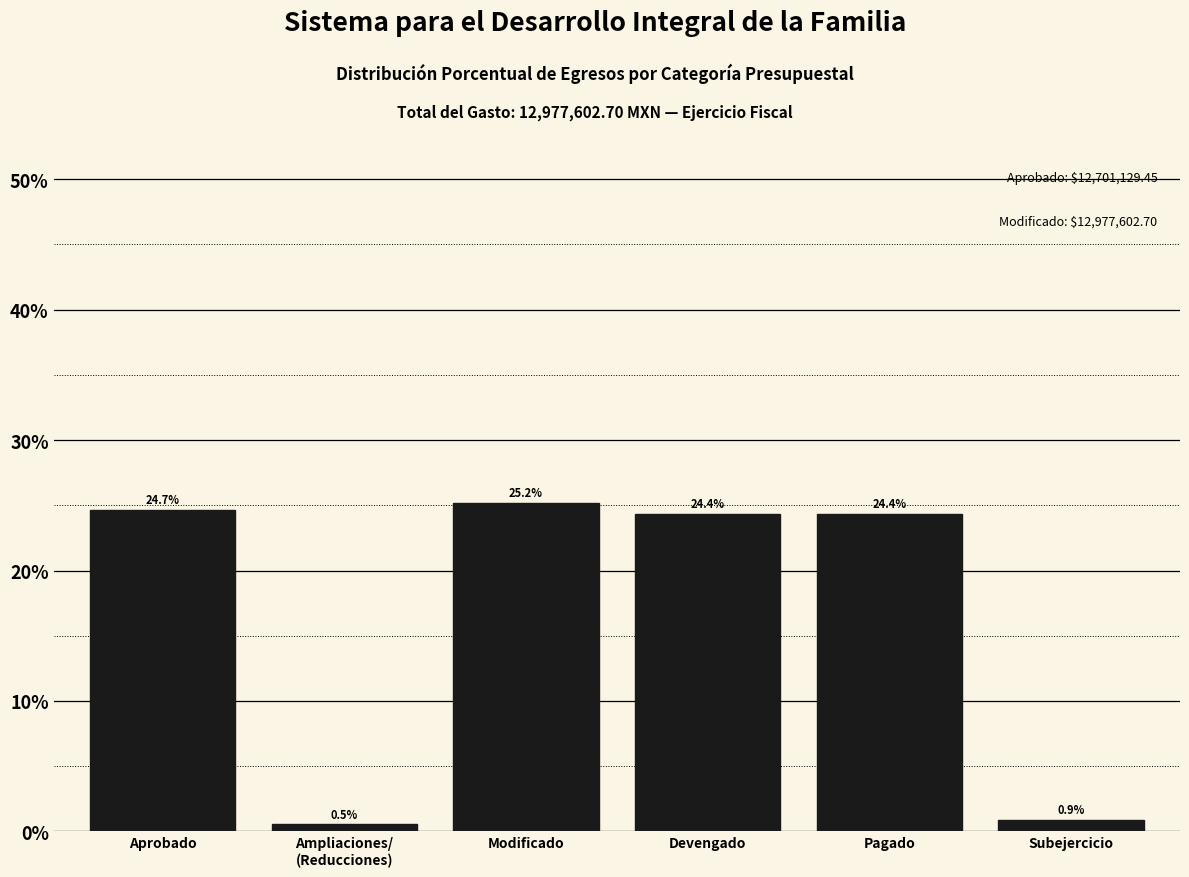

Reading left to right, transcribe all the data shown in this chart.

24.7	0.5	25.2	24.4	24.4	0.9